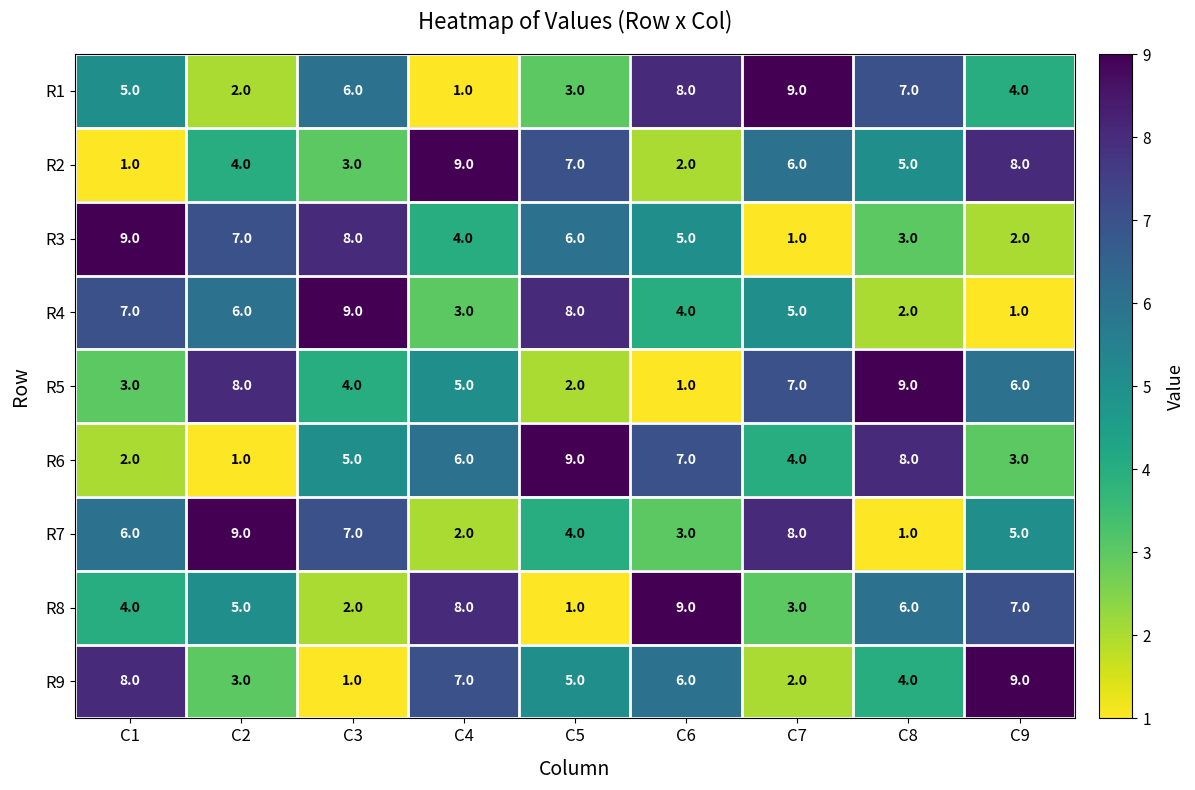

Between C6 and C8, which series saw the biggest shift?

R5